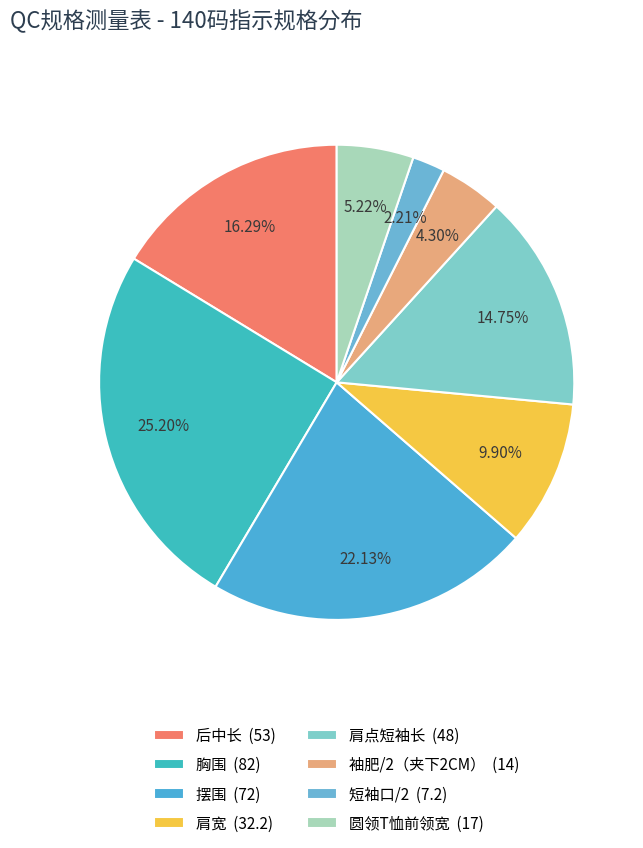

How many segments does this pie chart have?

8